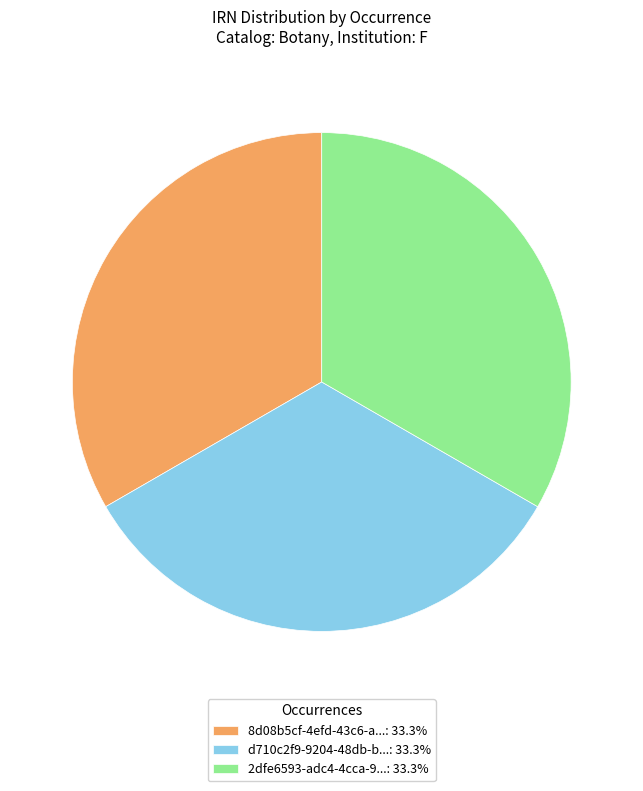

Is there a majority slice in this chart?

No